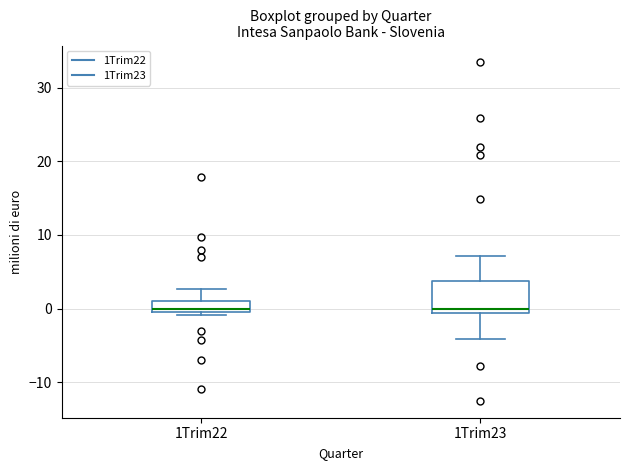

Reading left to right, transcribe this box plot: for each box, give where its median line is, the range the box spans, and where its two whiskers end, as read against the y-axis. The values are not printed on the chart, so give them approximately, as read against the axis.

1Trim22: median 0 (just above the box's lower edge), box 0 to 1, whiskers -1 to 3
1Trim23: median 0, box -1 to 4, whiskers -4 to 7